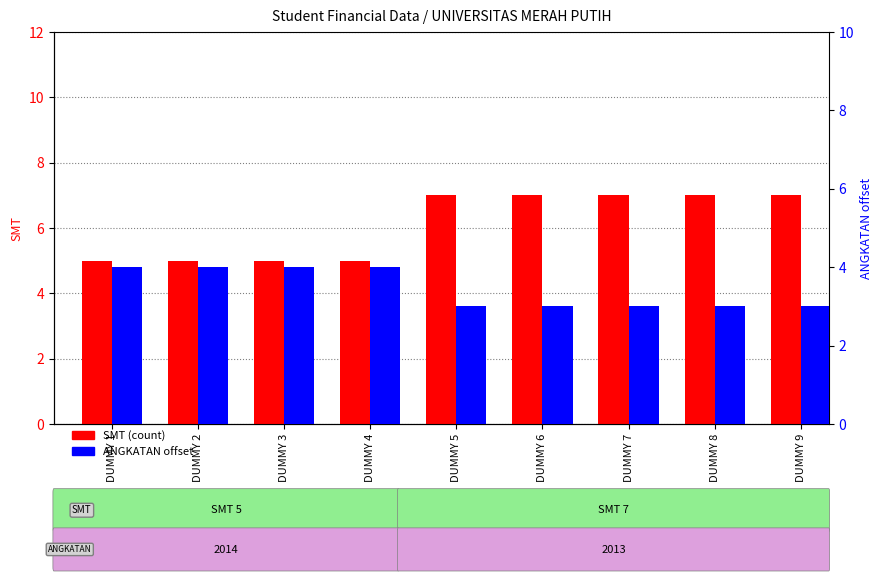

Does the chart contain stacked bars?

No